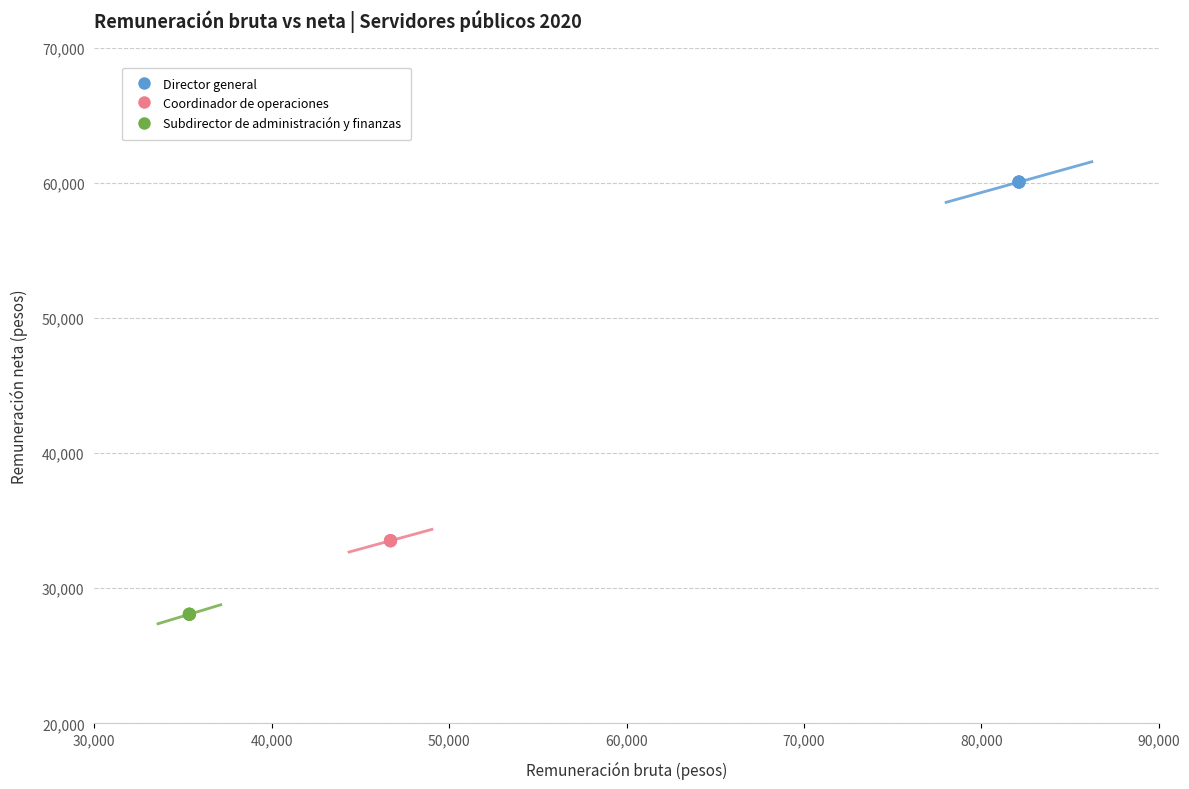

Which series contains the lowest Y value?

Subdirector de administración y finanzas